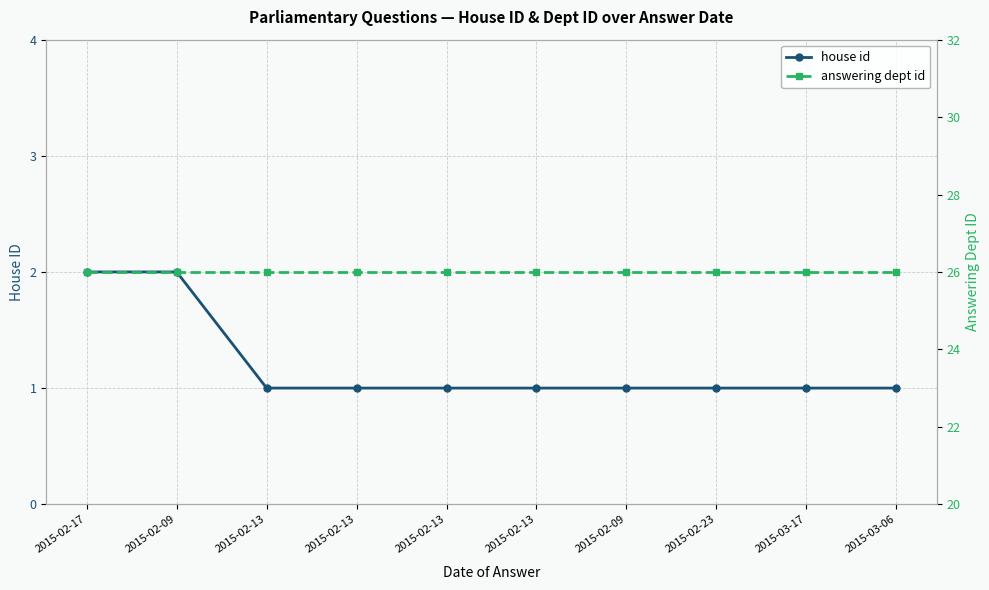

What are all the series names shown in the legend?

house id, answering dept id